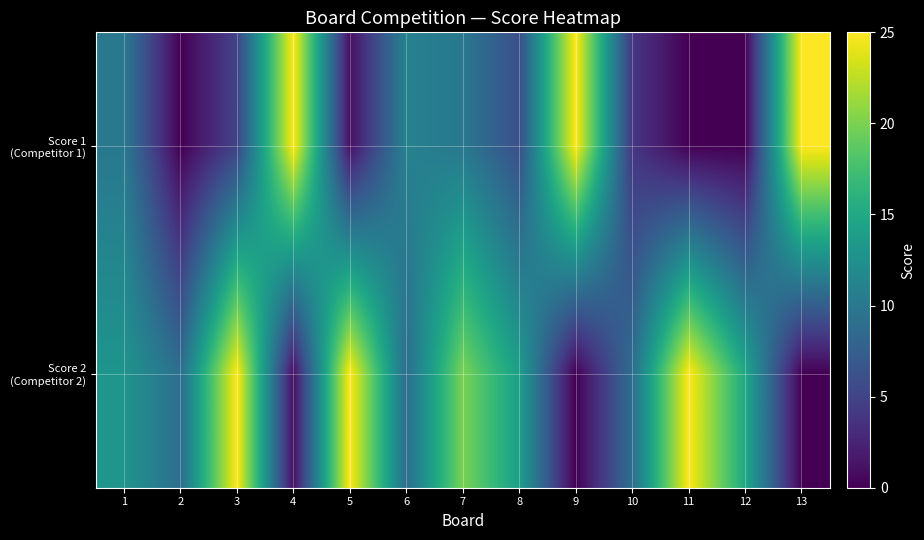

What is the spread (max minus min) of values at 3?

20